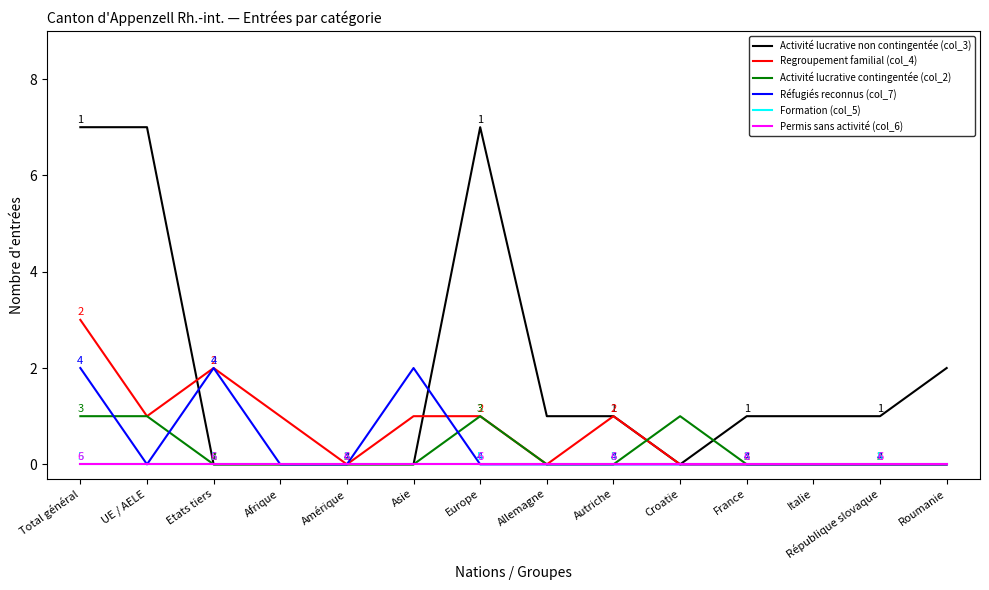

The Activité lucrative non contingentée (col_3) series shows 0 at Allemagne. True or false?

False